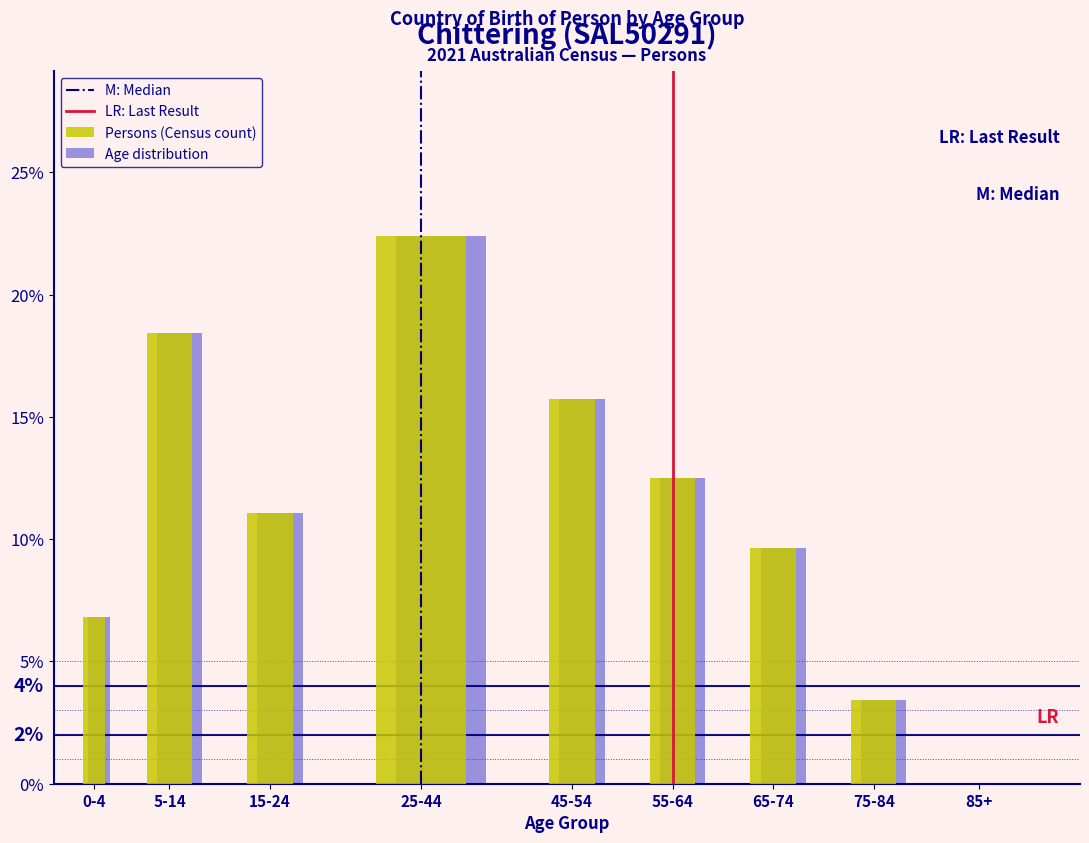

What is the sum of all Age distribution values?

100.0